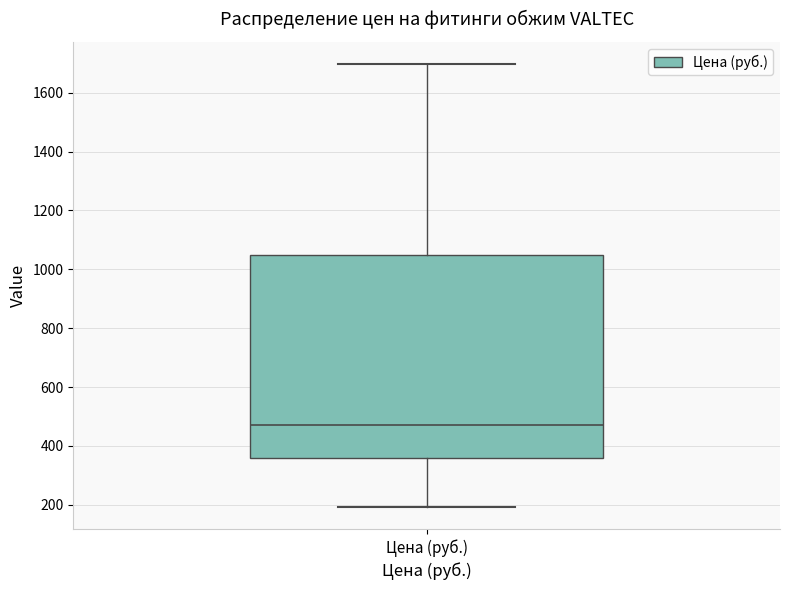

Read this box plot against the y-axis: the position of the median line, the range covered by the box, and the ends of both whiskers. The values are not printed on the chart, so give them approximately, as read against the axis.

median 480, box 360 to 1040, whiskers 200 to 1700